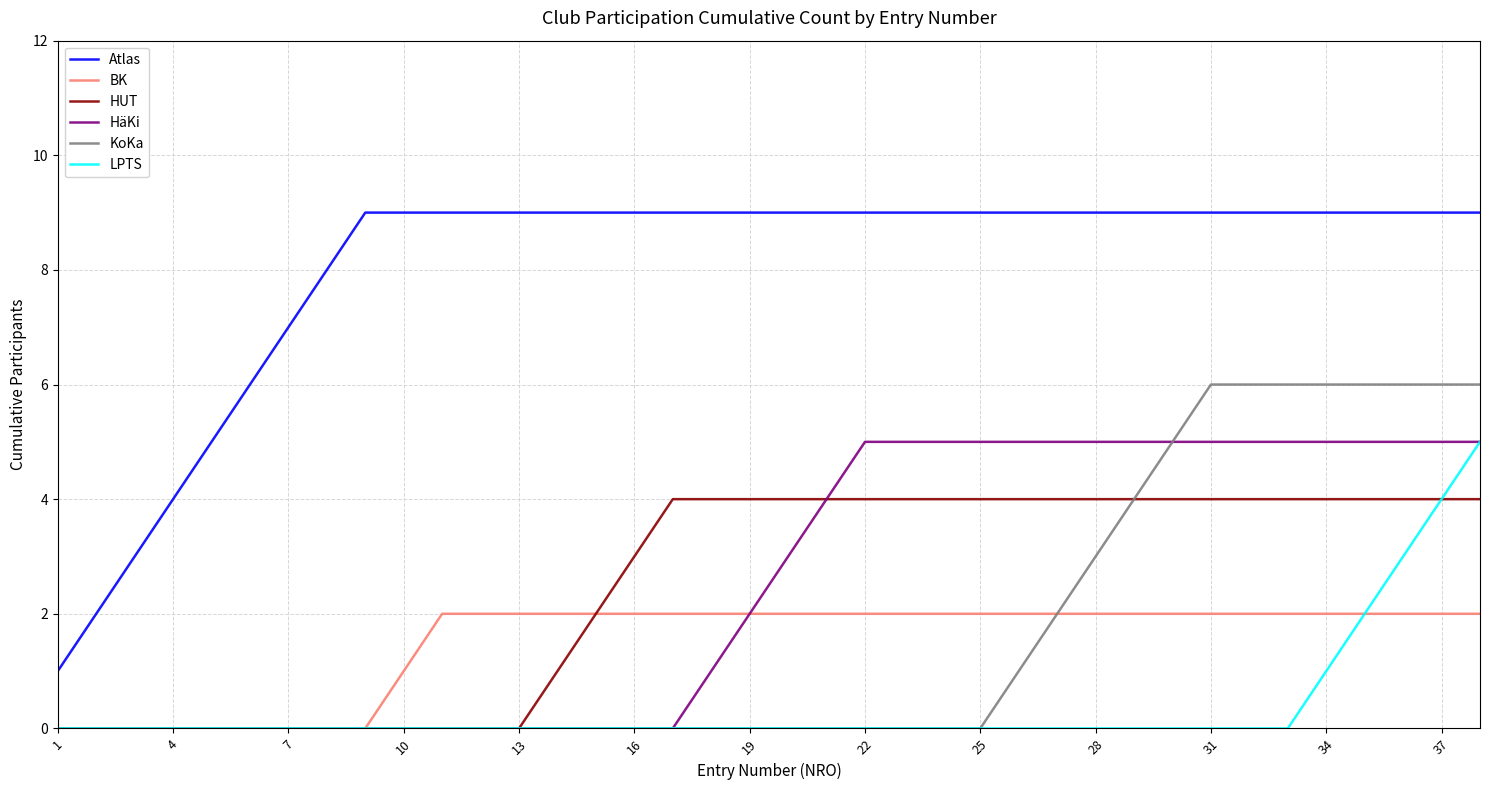

True or false: Atlas and HUT cross at least once.

False